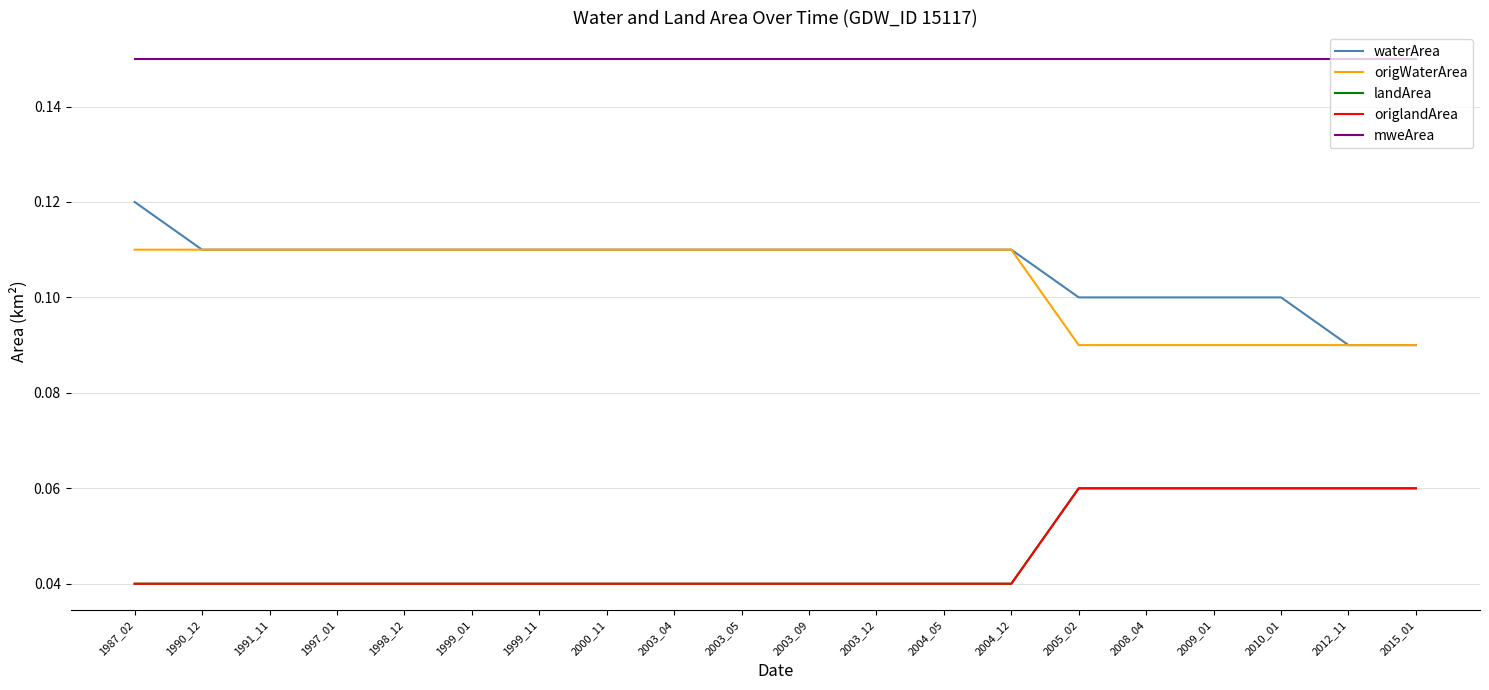

Is this an area chart (filled region under the line)?

No